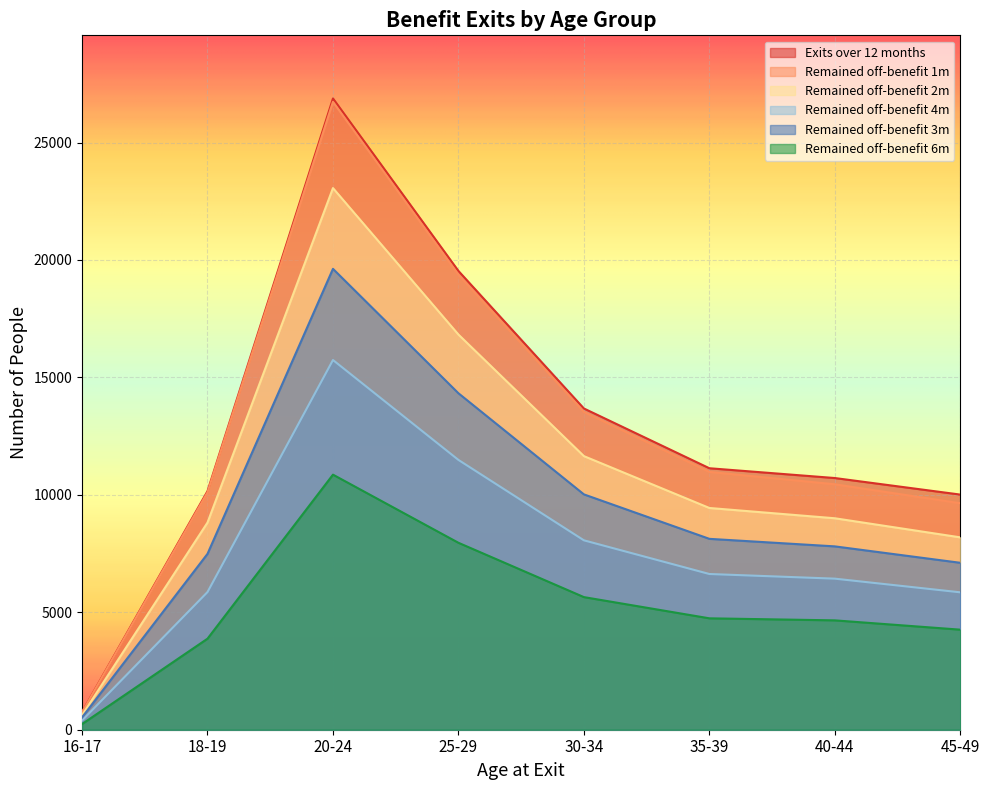

What is the total value across all series at 18-19?

46311